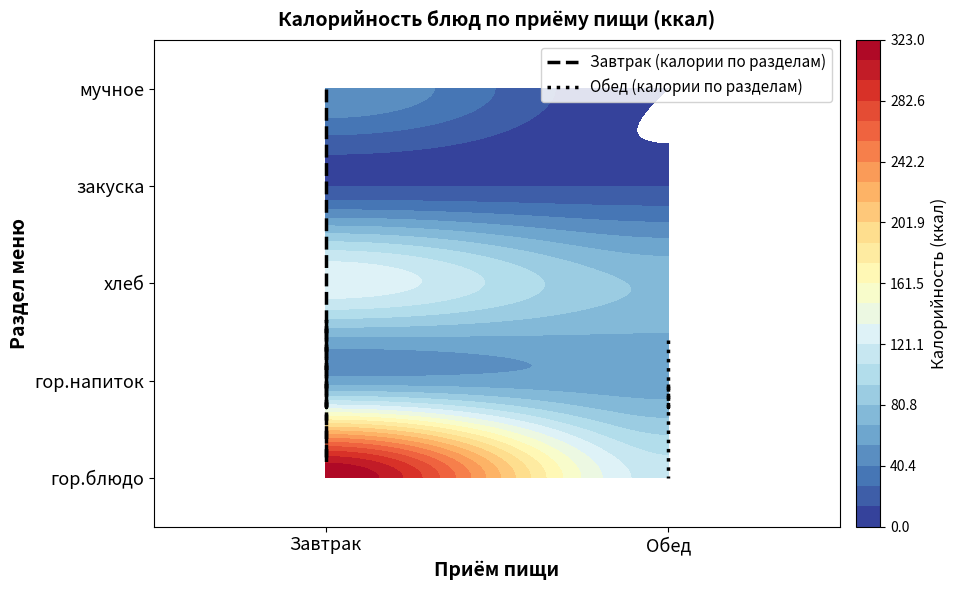

The value of Обед (калории по разделам) at Обед is -0.6. True or false?

False